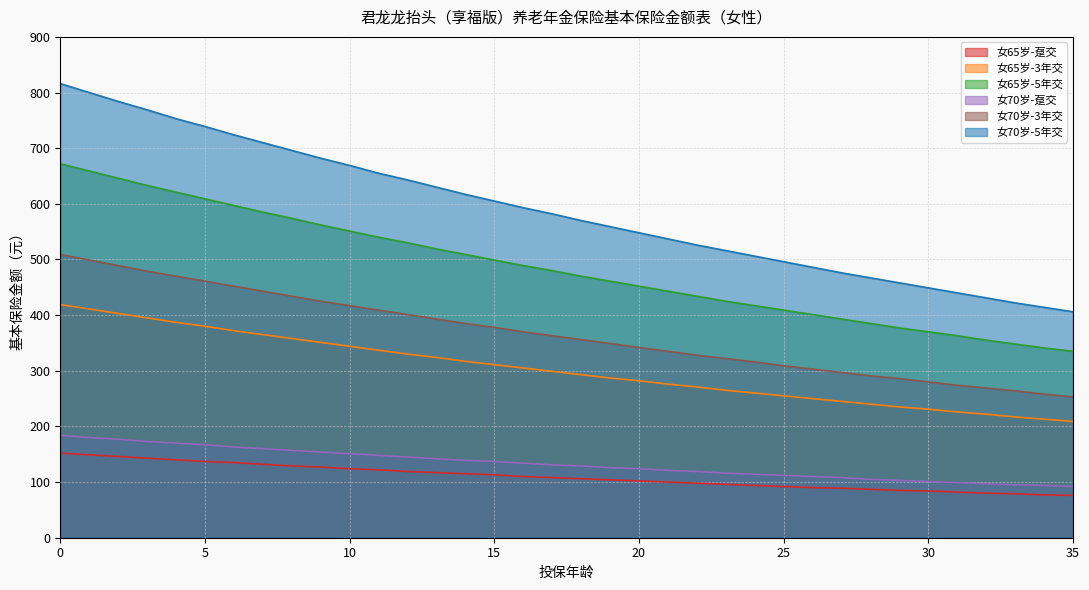

Which series has the largest range (max minus min)?

女70岁-5年交